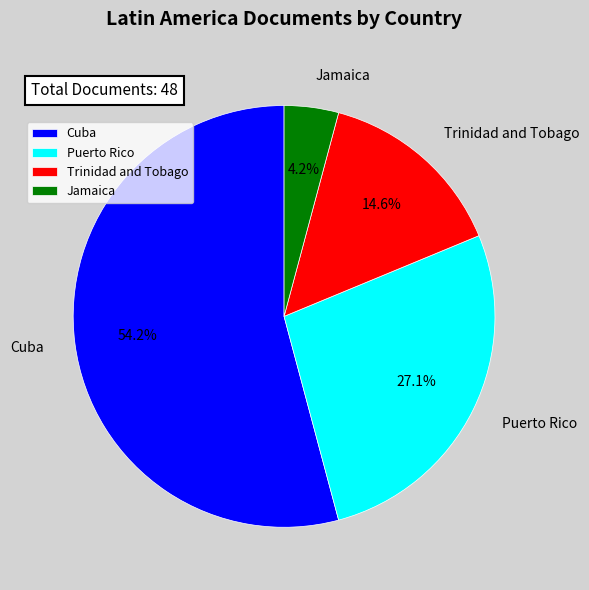

Is it true that Puerto Rico is 27% of the pie?

True